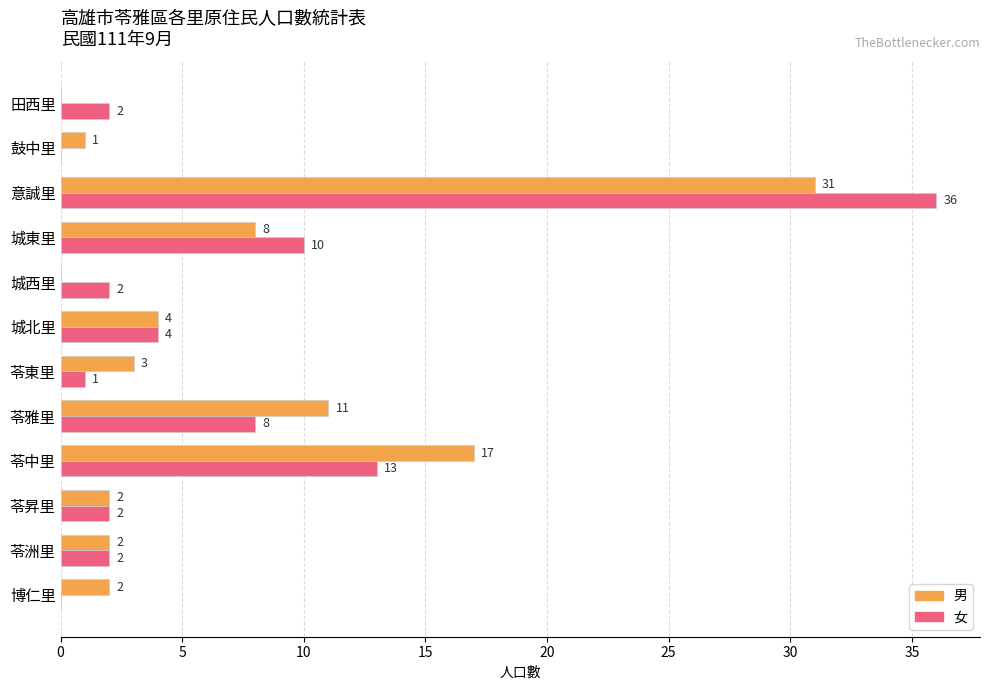

Which series changed the most between 城北里 and 鼓中里?

女